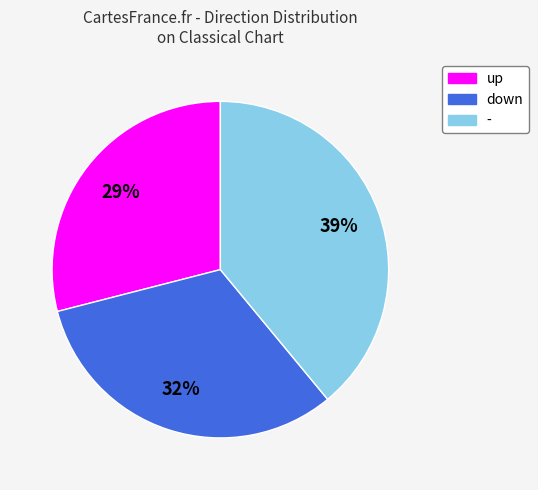

Count the number of slices in the pie.

3